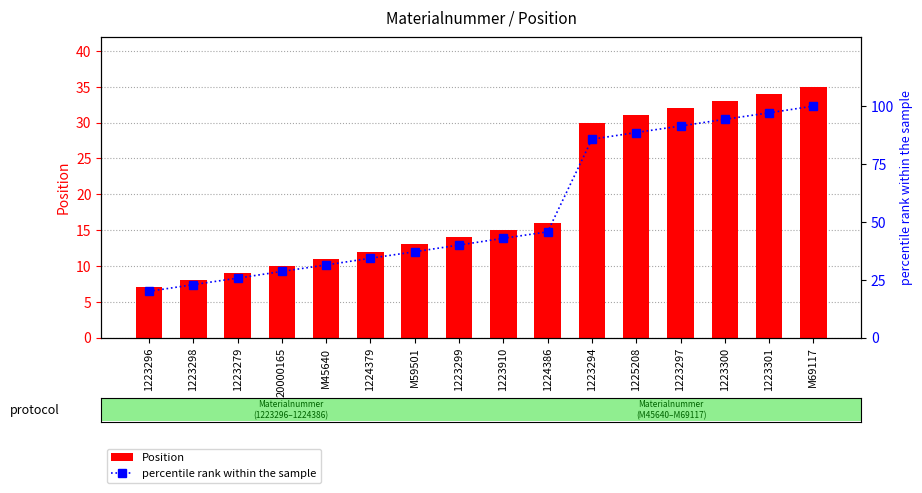

Which label corresponds to the smallest value in the chart?

1223296